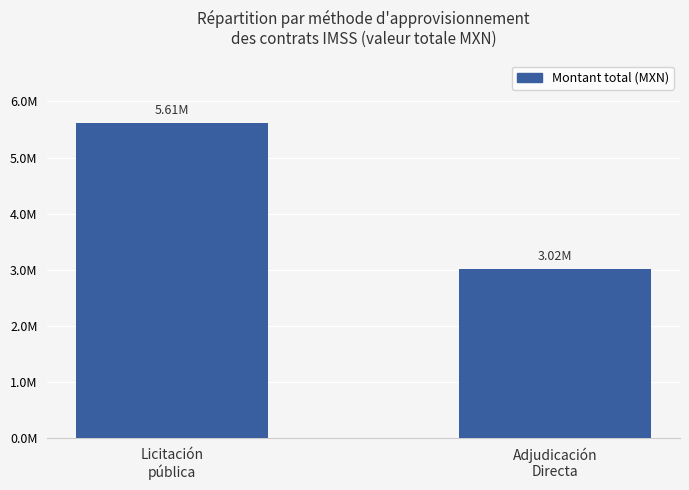

What is the label of the 1st bar from the left?

Licitación
pública